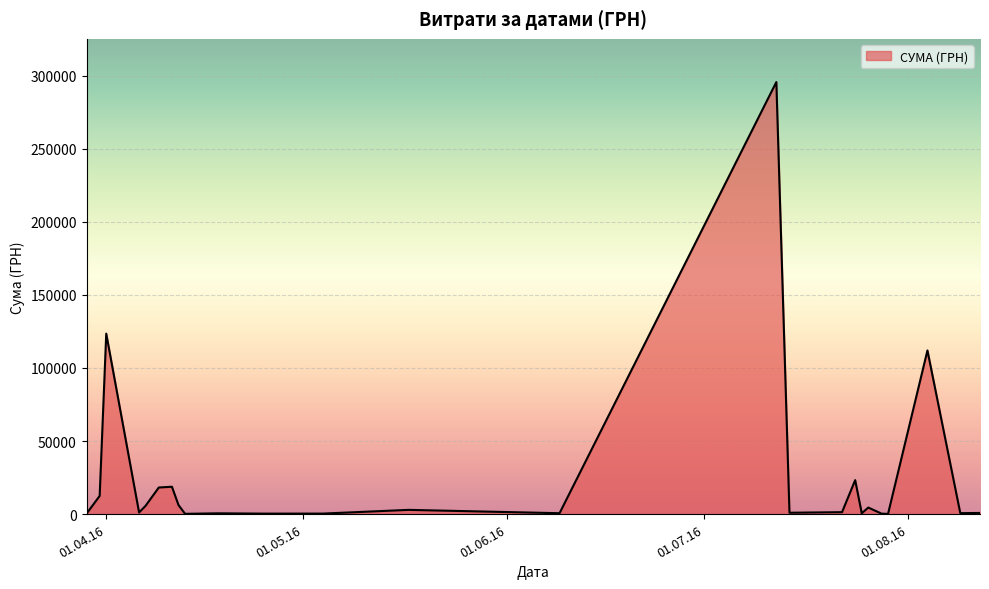

How many lines are shown in the chart?

1